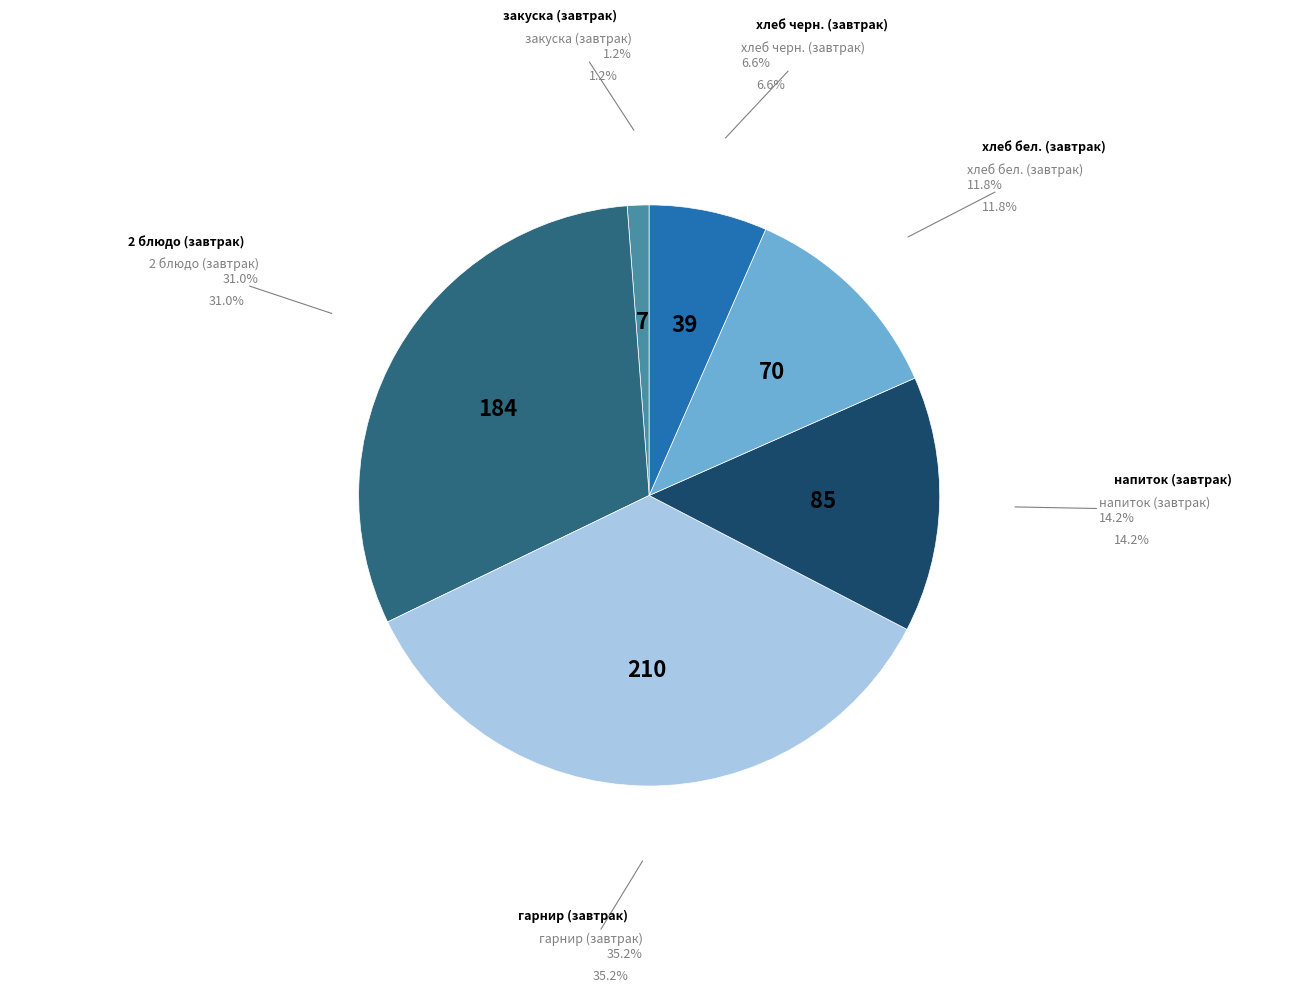

To the nearest percent, what is the difference between the largest and smallest slice percentages?

34%